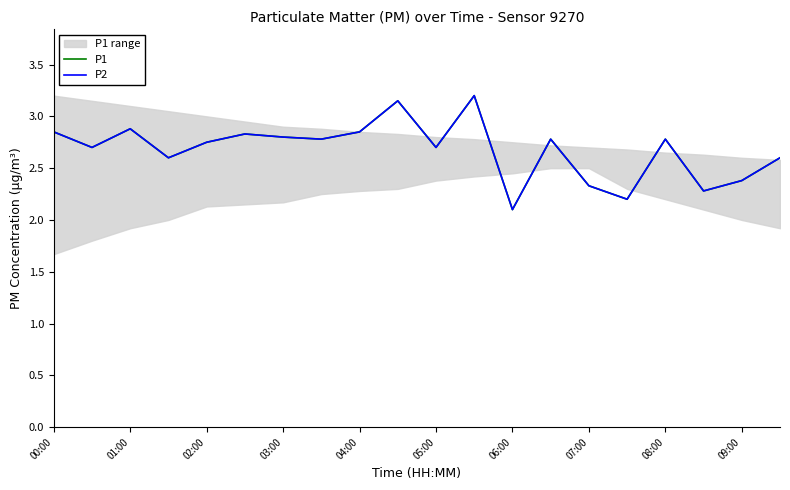

In P1, how many points are higher than both neighbors (excluding endpoints)?

6